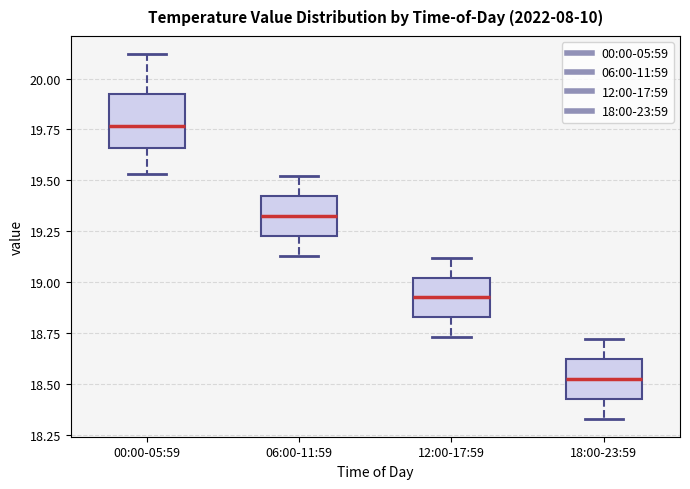

Which box's median line is the lowest?

18:00-23:59